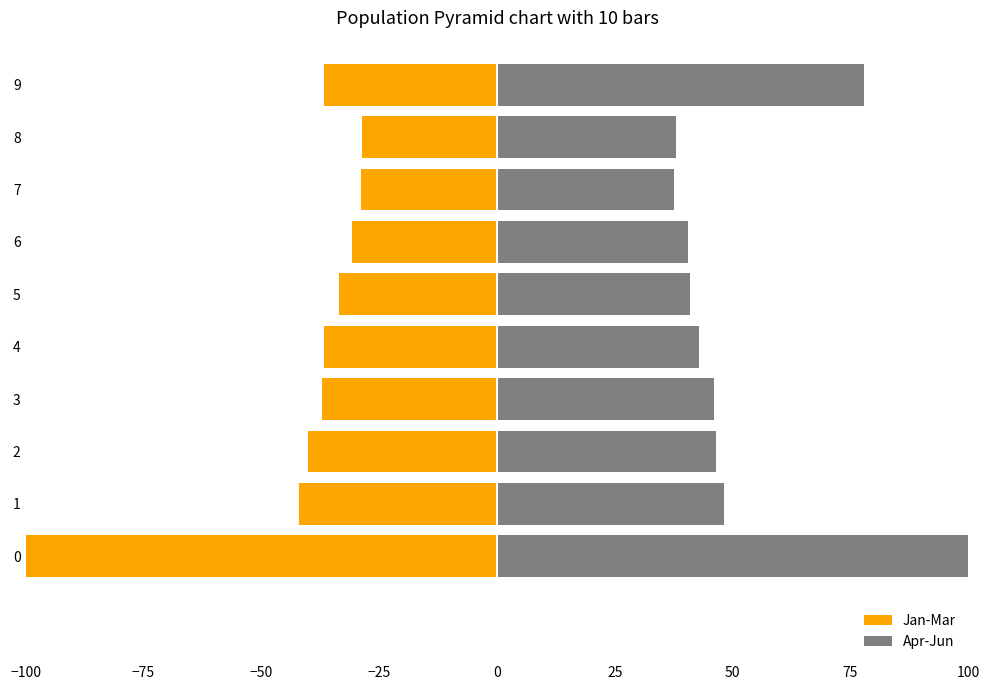

Which series changed the most between 6 and 8?

Apr-Jun